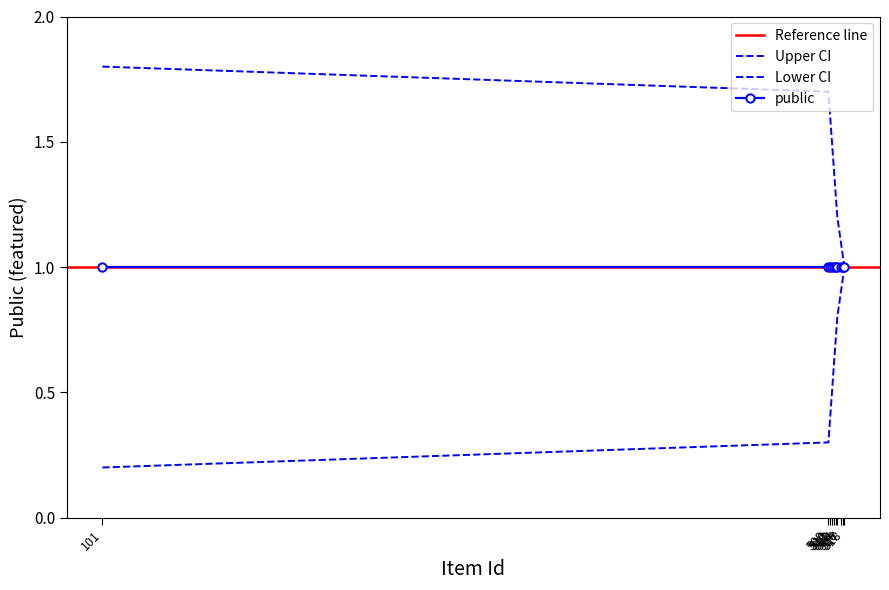

True or false: upper_ci and lower_ci intersect in this chart.

False